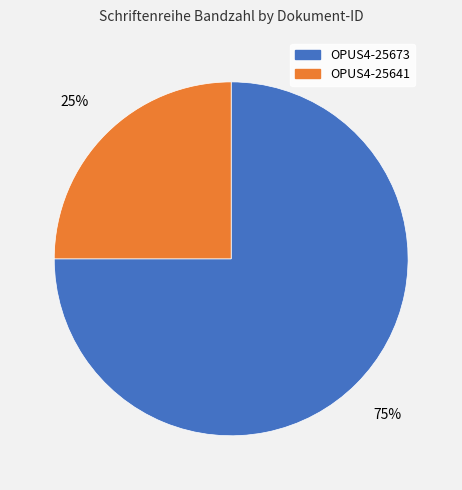

What is the smallest slice in the pie chart?

OPUS4-25641